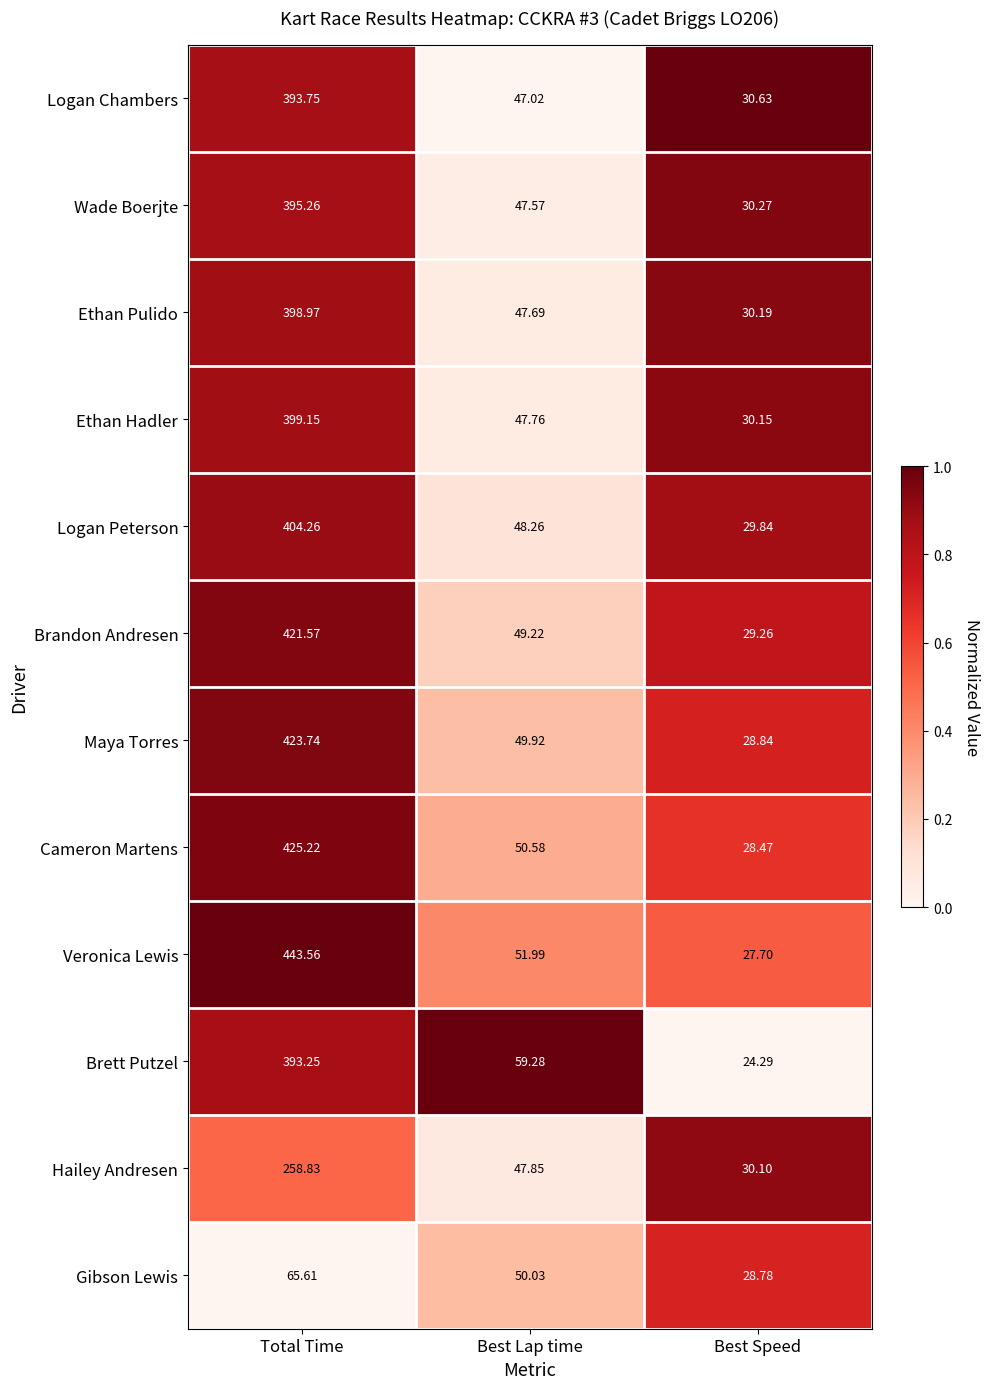

Where does the Logan Peterson series first go above 48?

Total Time